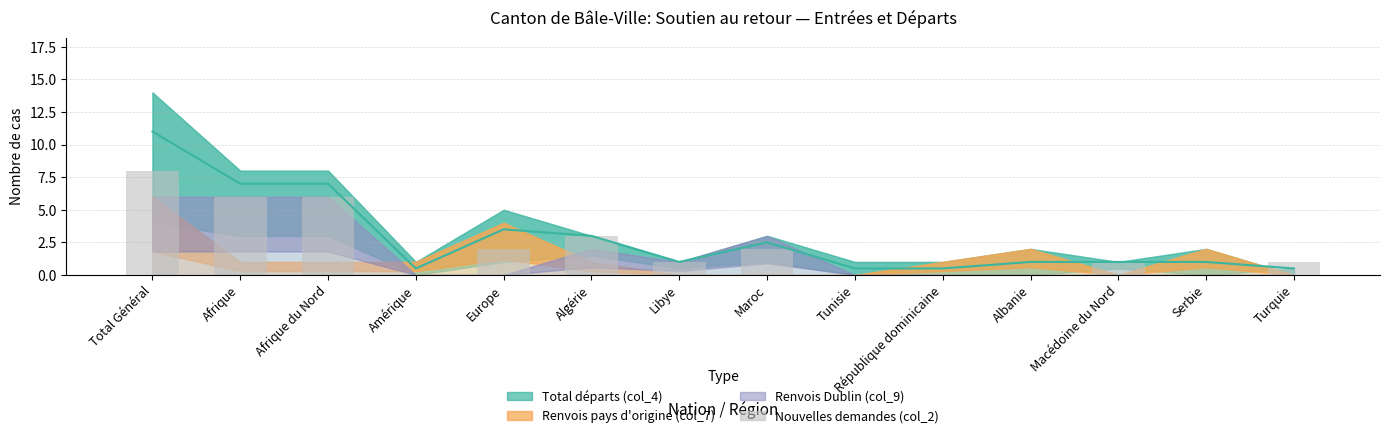

What position from the left is Albanie?

11